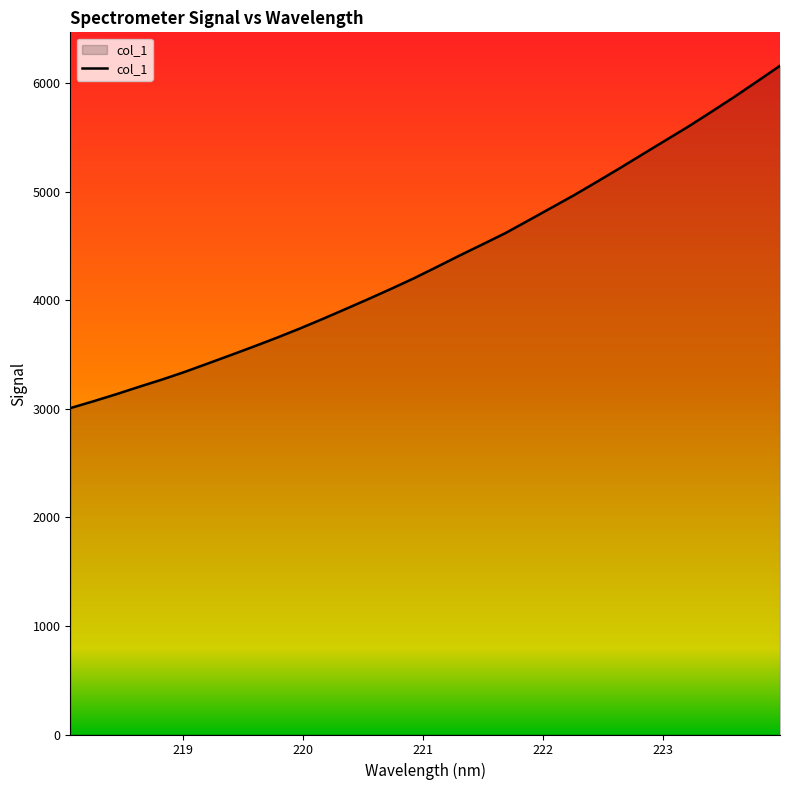

How many categories are shown in the chart?

32